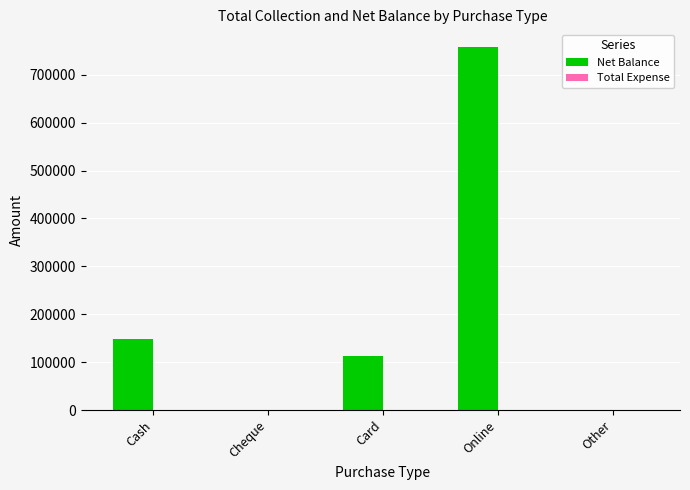

Does the chart contain stacked bars?

No